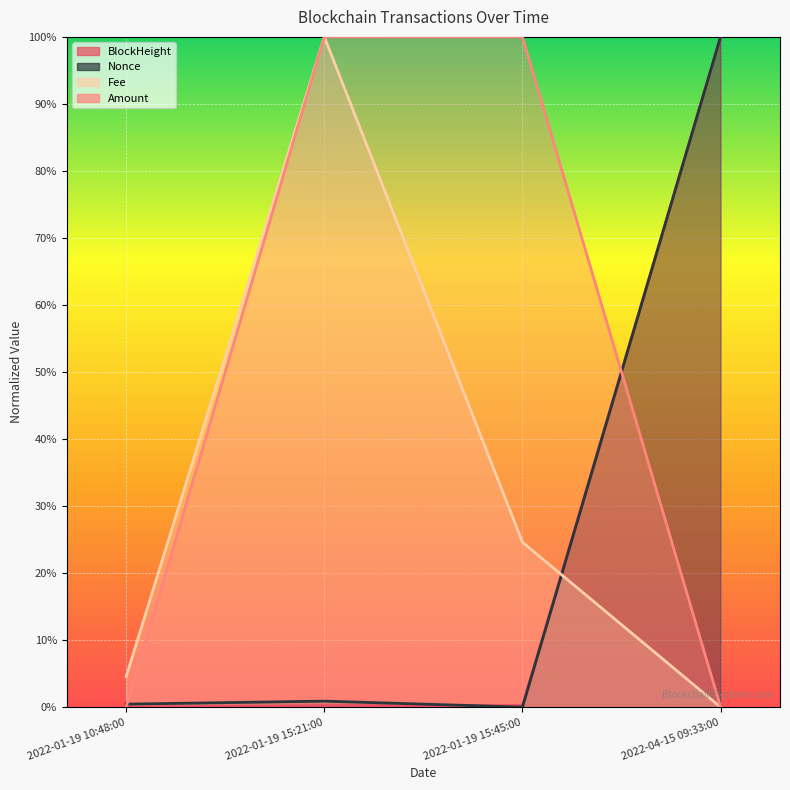

Which series has the largest total across all categories?

Amount